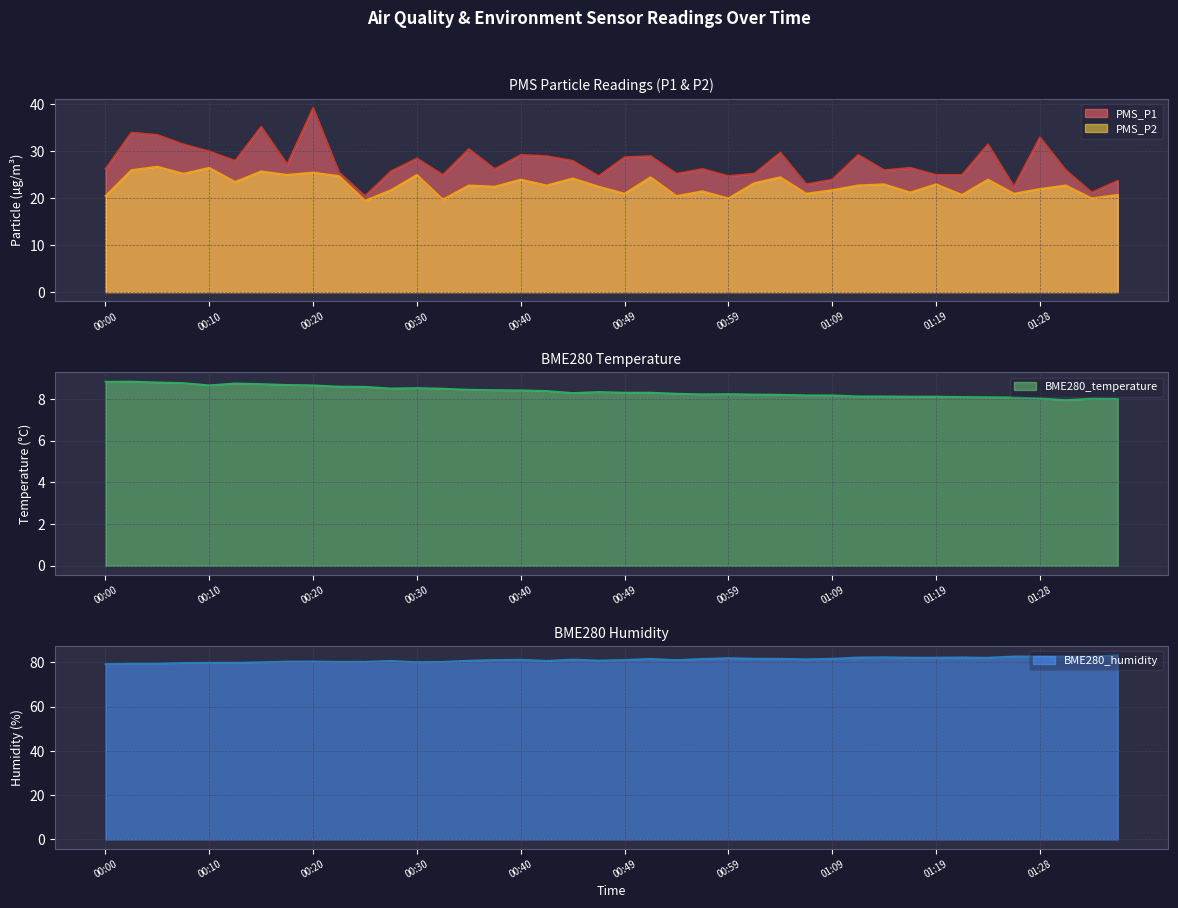

What is the sum of all BME280_humidity values?

3246.4